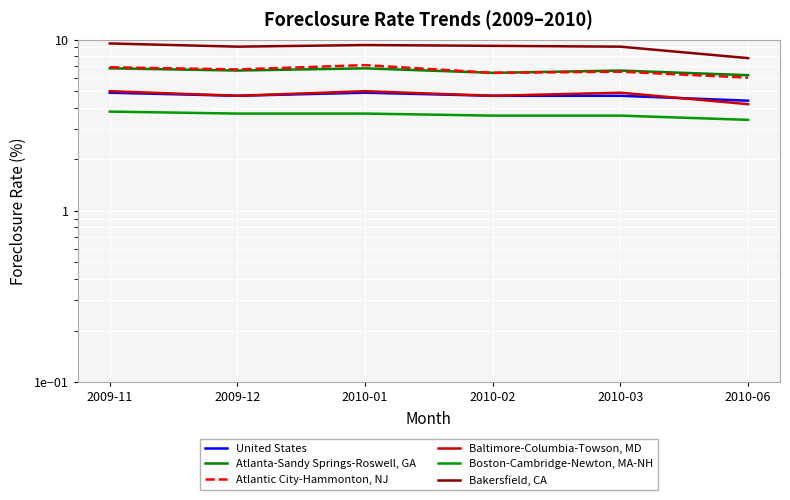

True or false: Bakersfield, CA and Atlanta-Sandy Springs-Roswell, GA intersect in this chart.

False